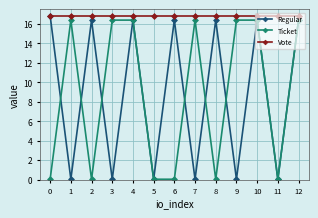

What is the minimum value for Vote?

16.8